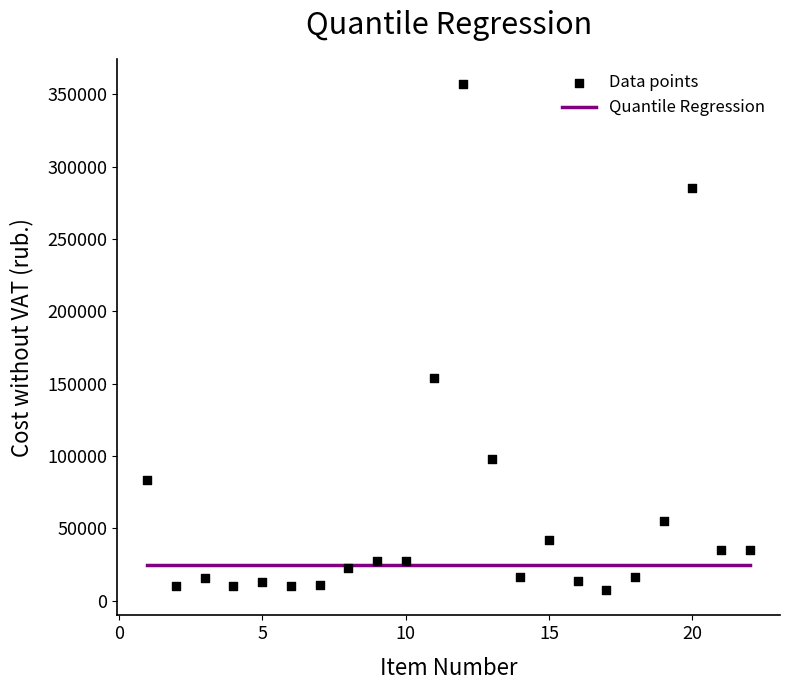

What Y value in the scatter plot is closest to 182100?

154000